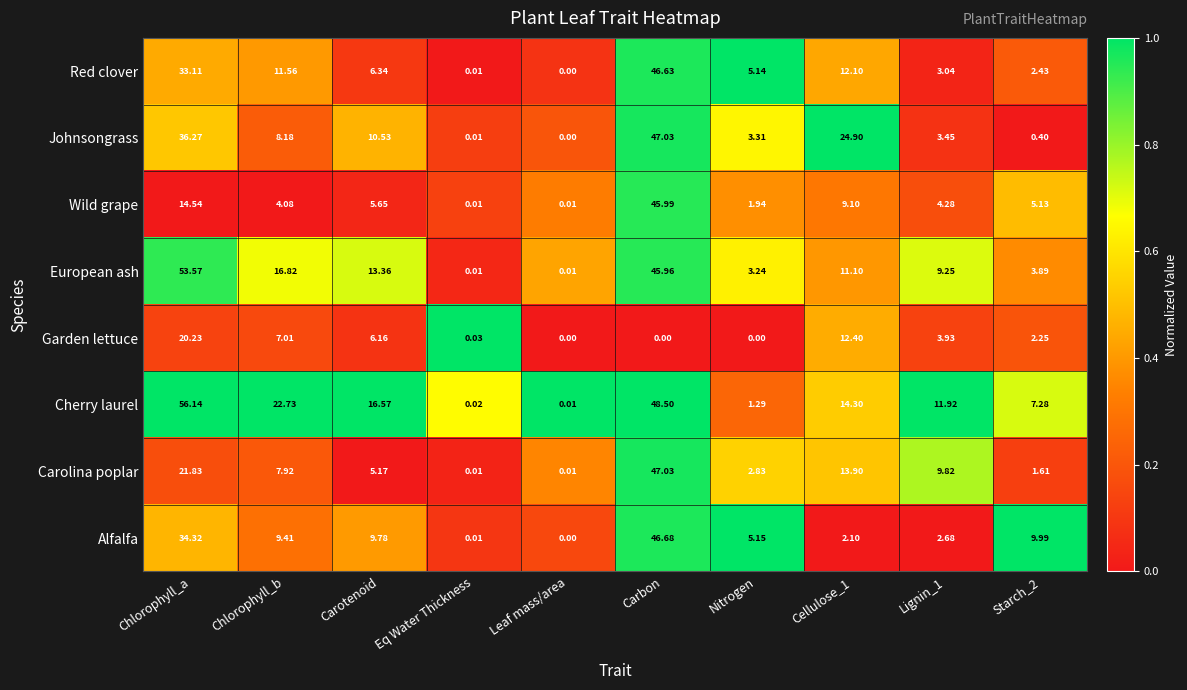

At which label is Cherry laurel closest to 28?

Chlorophyll_b